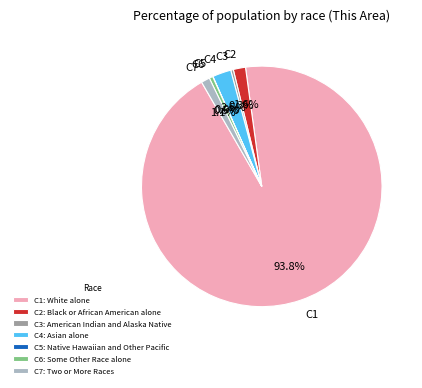

Is there any slice that represents more than half of the pie?

Yes